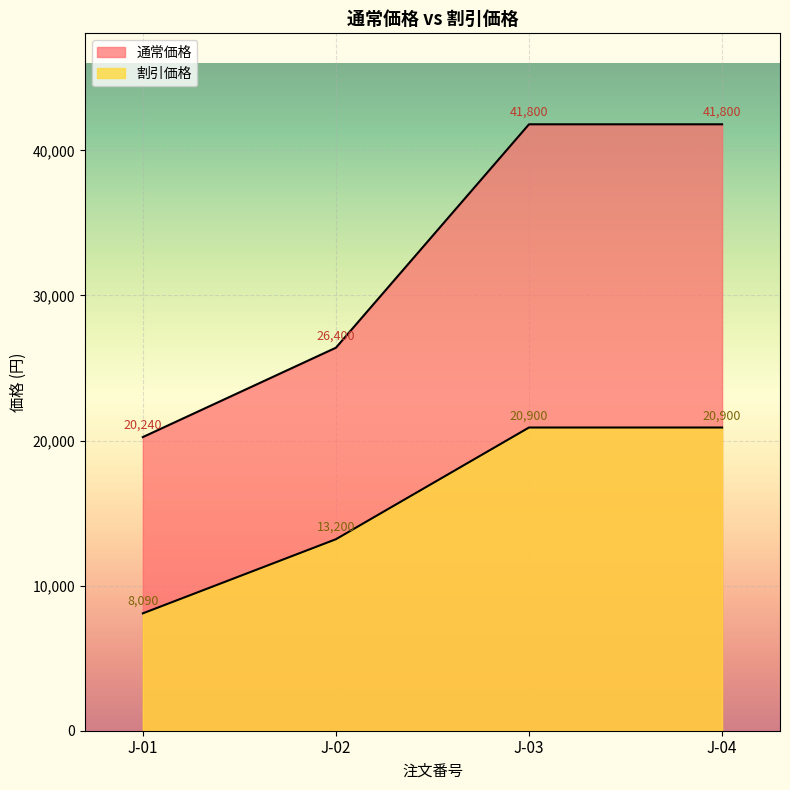

Which series has the largest total across all categories?

通常価格